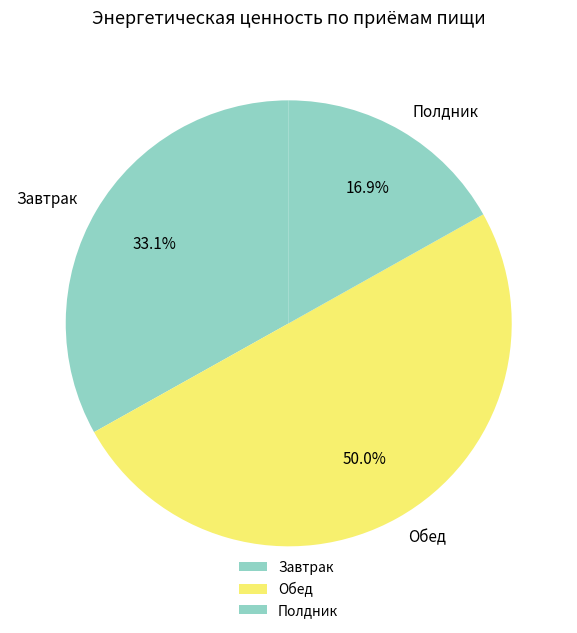

To the nearest percent, what is the difference between the Завтрак and Полдник slice percentages?

16%